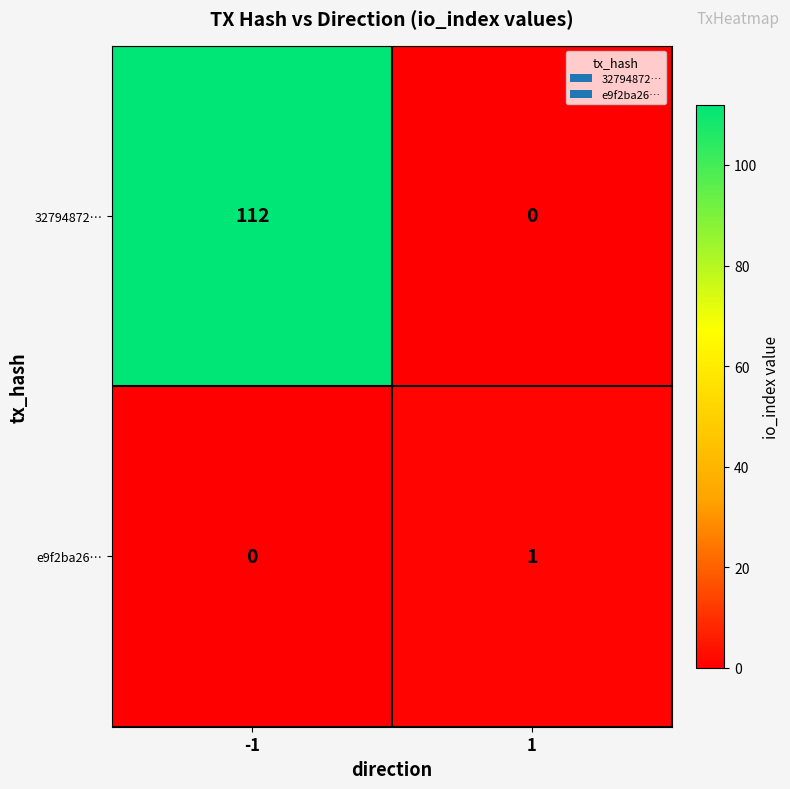

Which series has the largest total across all categories?

32794872…